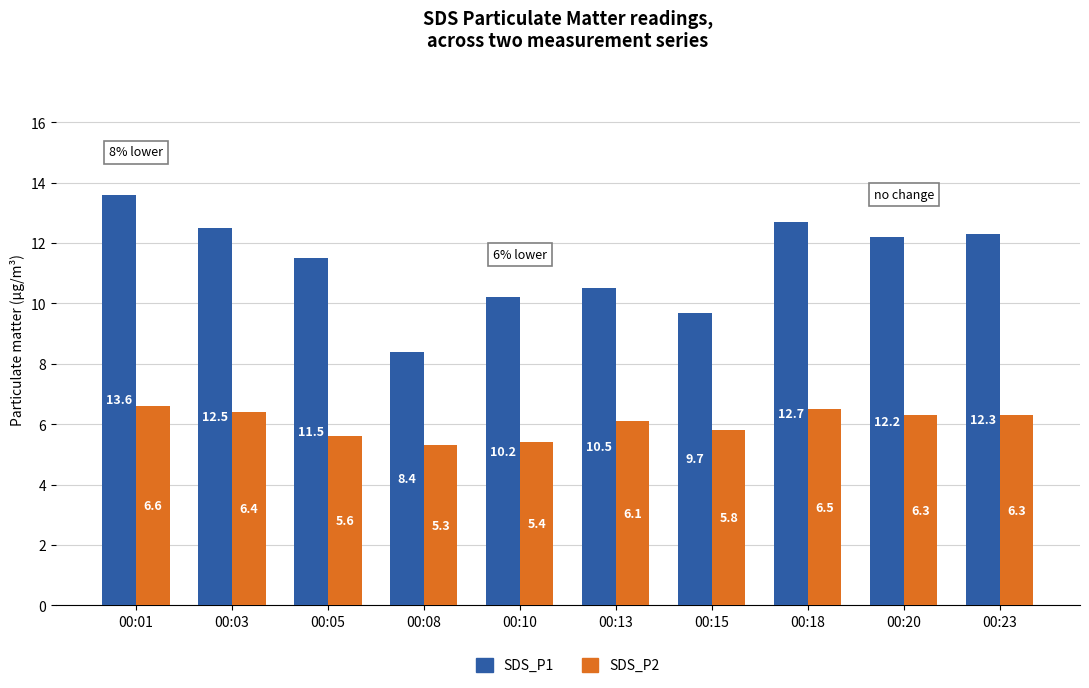

Where does the SDS_P2 series first go above 6?

00:01